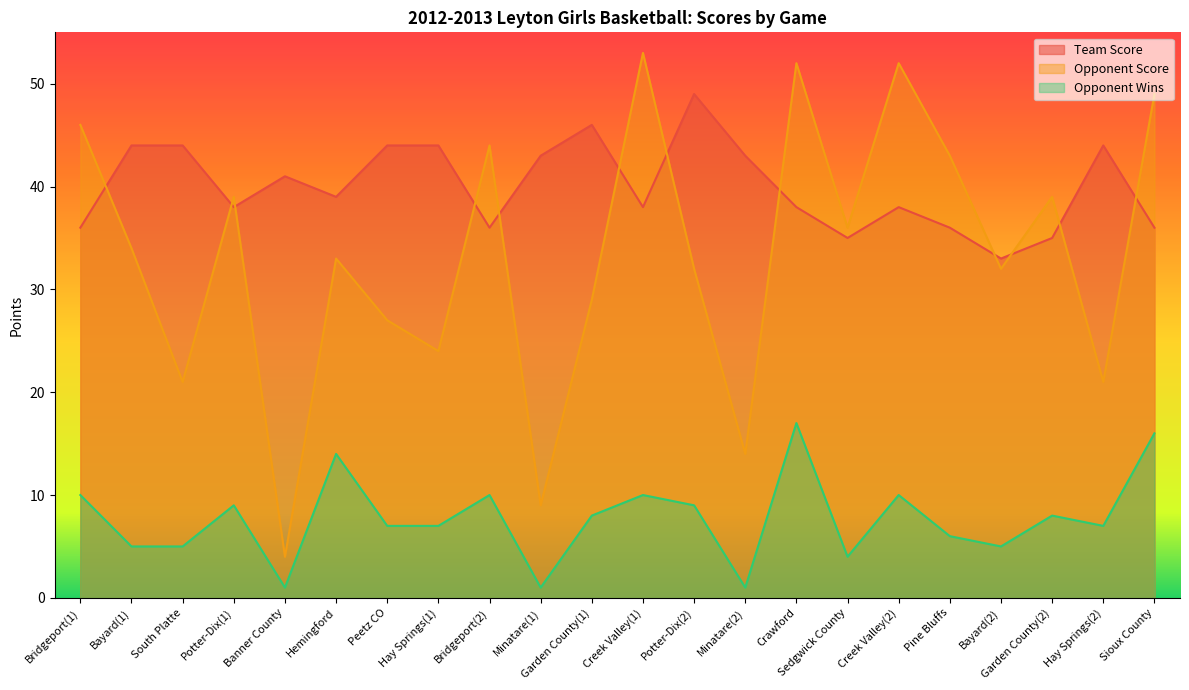

Reading right to left, extract all data points from this chart.

Team Score: 36	44	35	33	36	38	35	38	43	49	38	46	43	36	44	44	39	41	38	44	44	36
Opponent Score: 49	21	39	32	43	52	36	52	14	32	53	29	9	44	24	27	33	4	39	21	34	46
Wins: 16	7	8	5	6	10	4	17	1	9	10	8	1	10	7	7	14	1	9	5	5	10